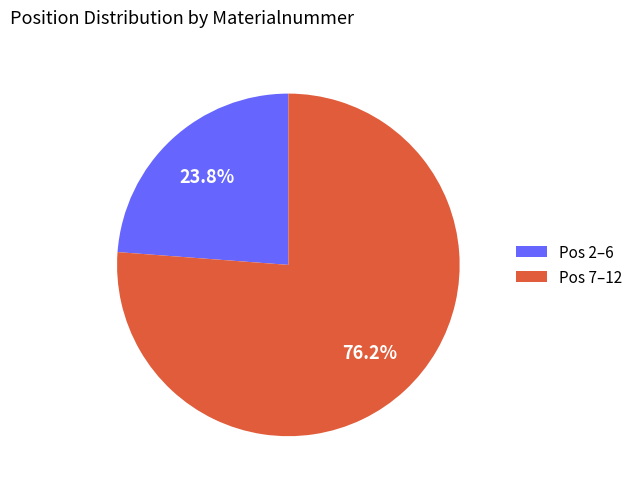

Between Pos 7–12 and Pos 2–6, which is larger?

Pos 7–12